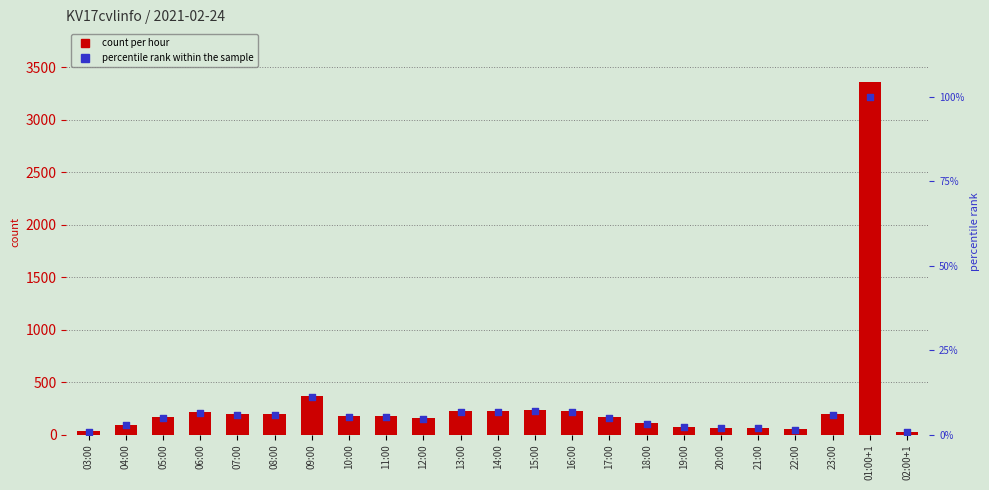

At which category is the sum across all series the highest?

01:00+1